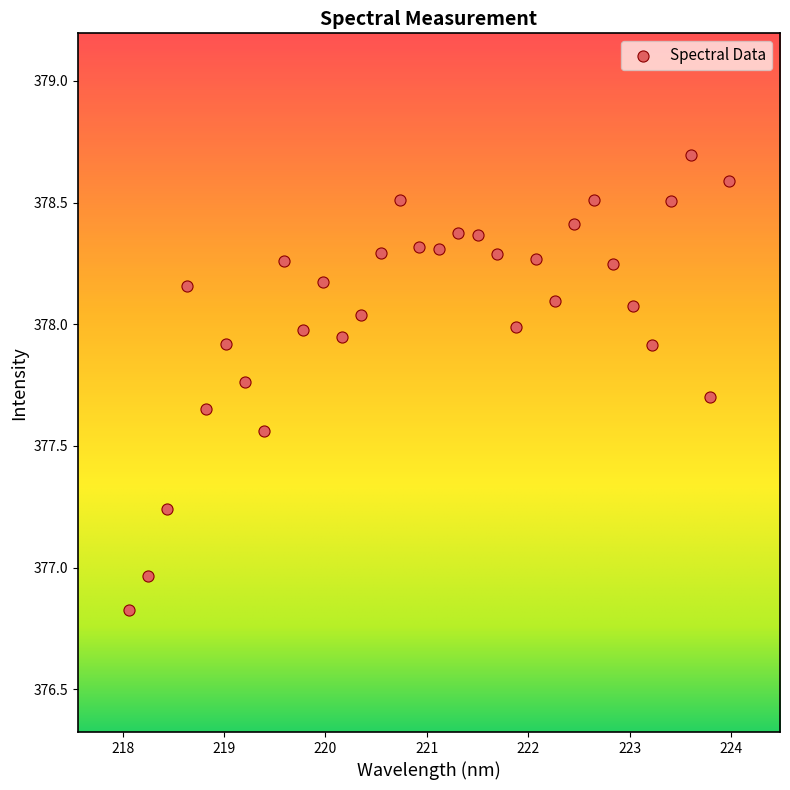

What is the range of Y values (max minus min)?

1.9